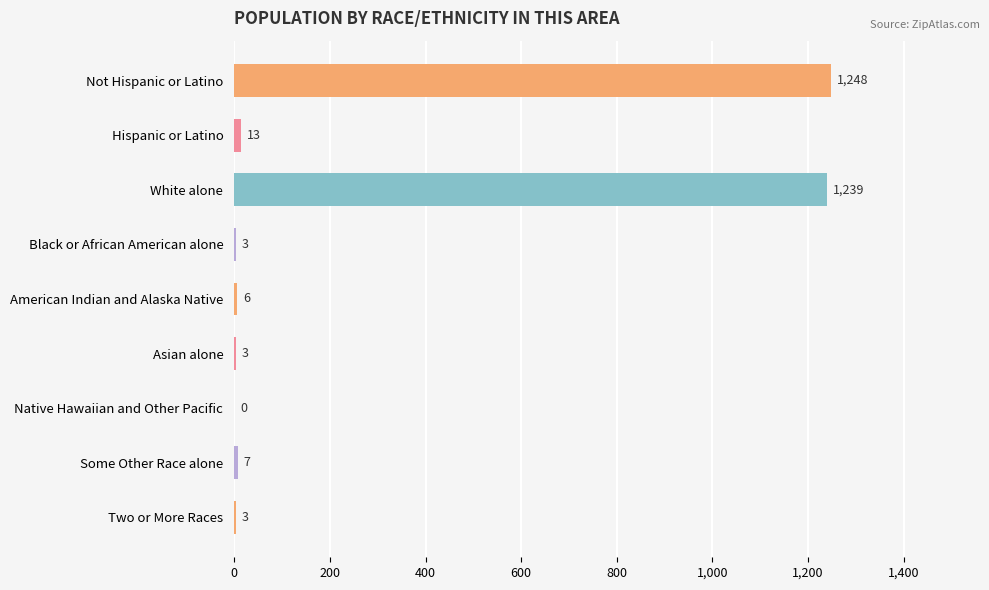

What is the greatest value displayed?

1248